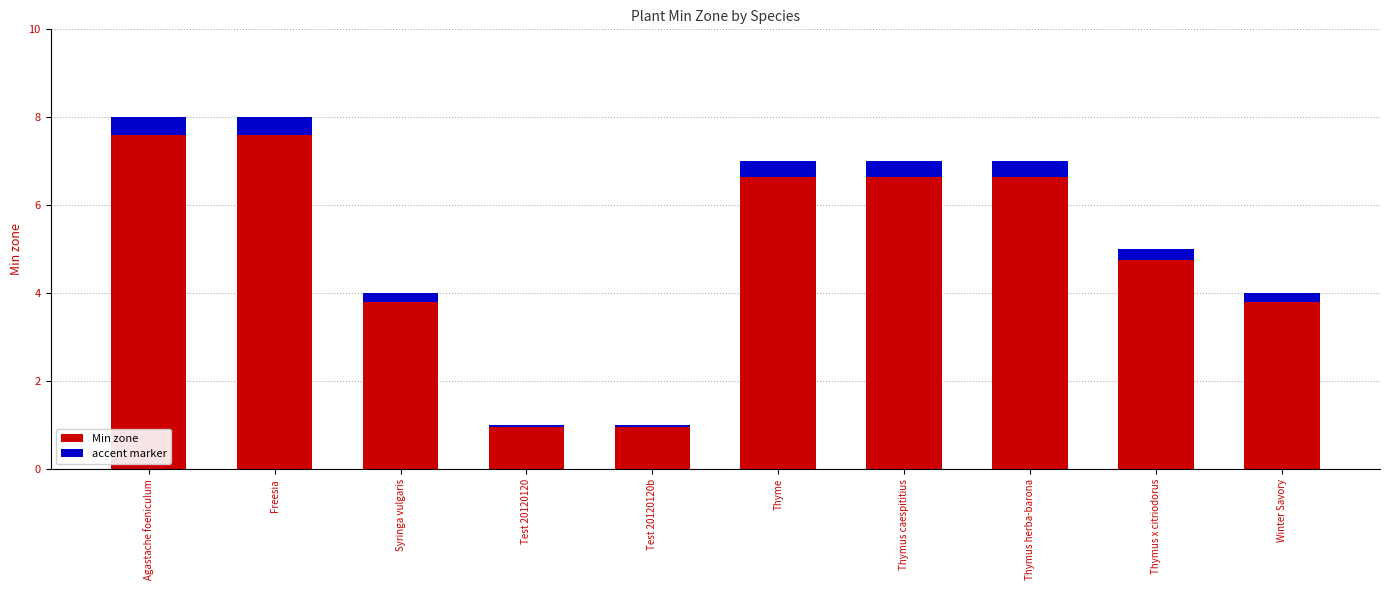

The accent marker series shows 0.0 at Test 20120120. True or false?

False